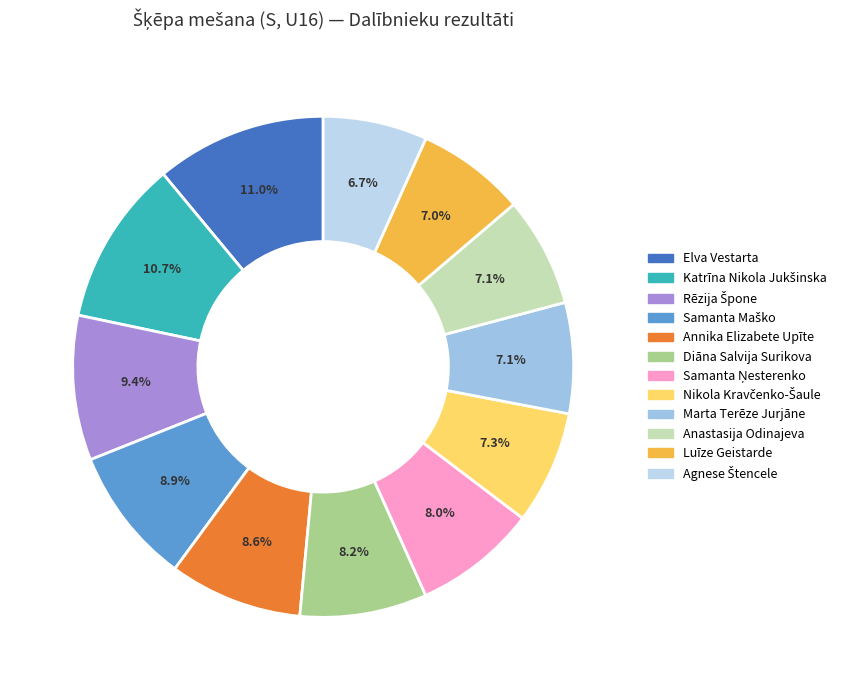

Combined, what portion of the pie is Agnese Štencele and Diāna Salvija Surikova?

14.9%